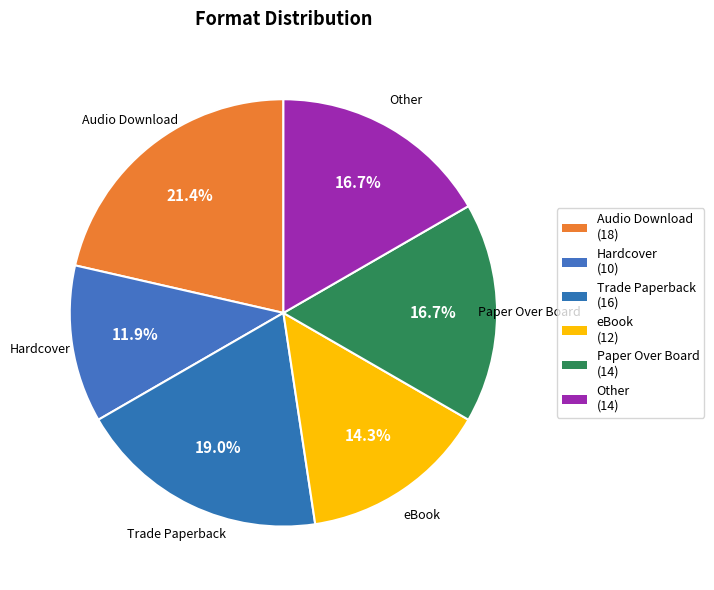

Count the number of slices in the pie.

6